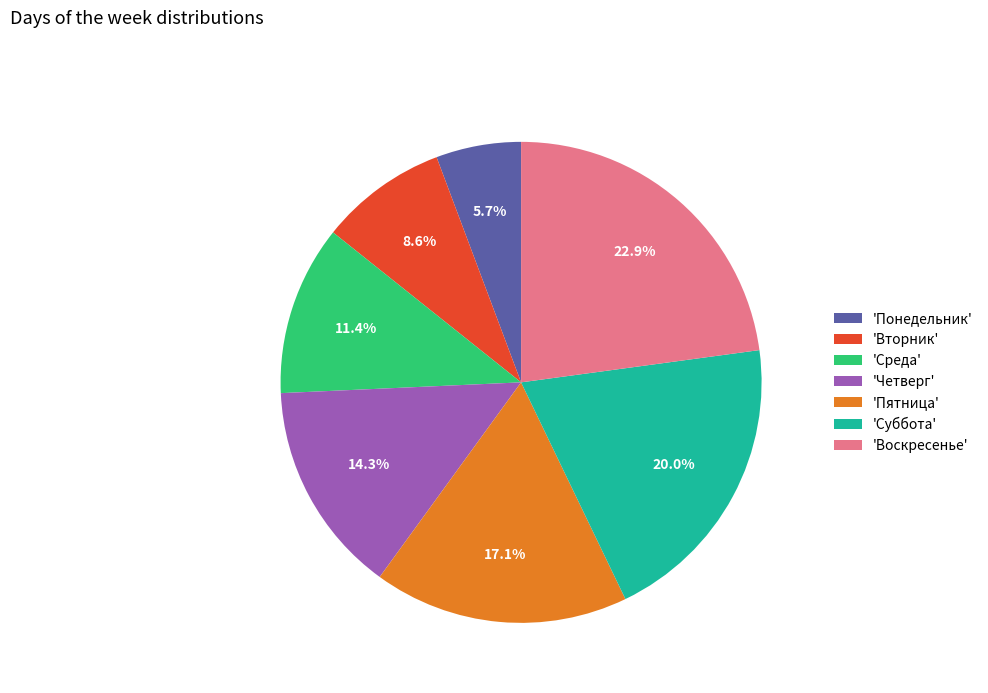

What portion of the pie excludes 'Пятница'?

82.9%